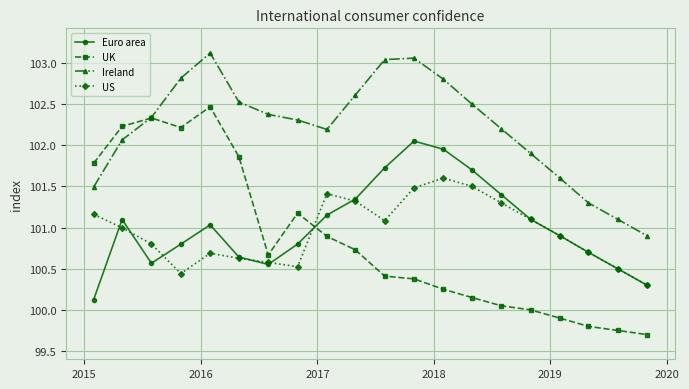

How many interior local valleys does the Euro area series have?

2